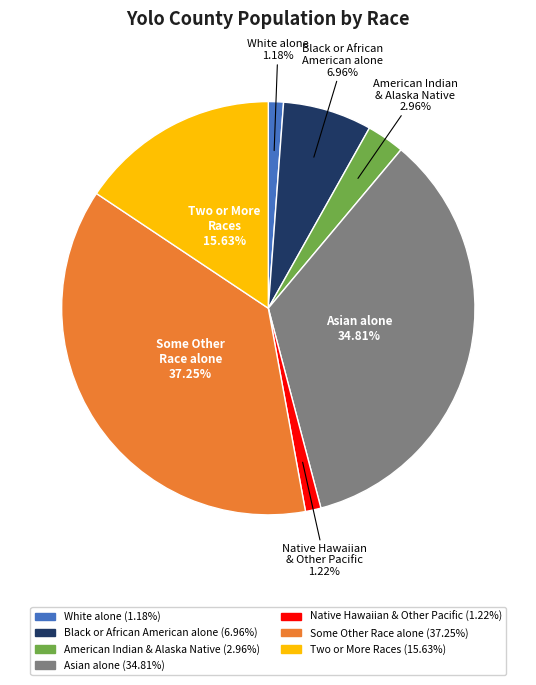

Approximately how many times larger is the value at Black or African American alone compared to American Indian & Alaska Native?

2.4